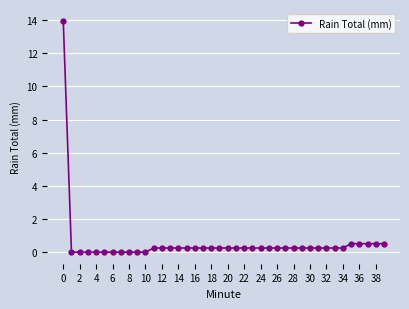

What is the sum of all values?

22.5